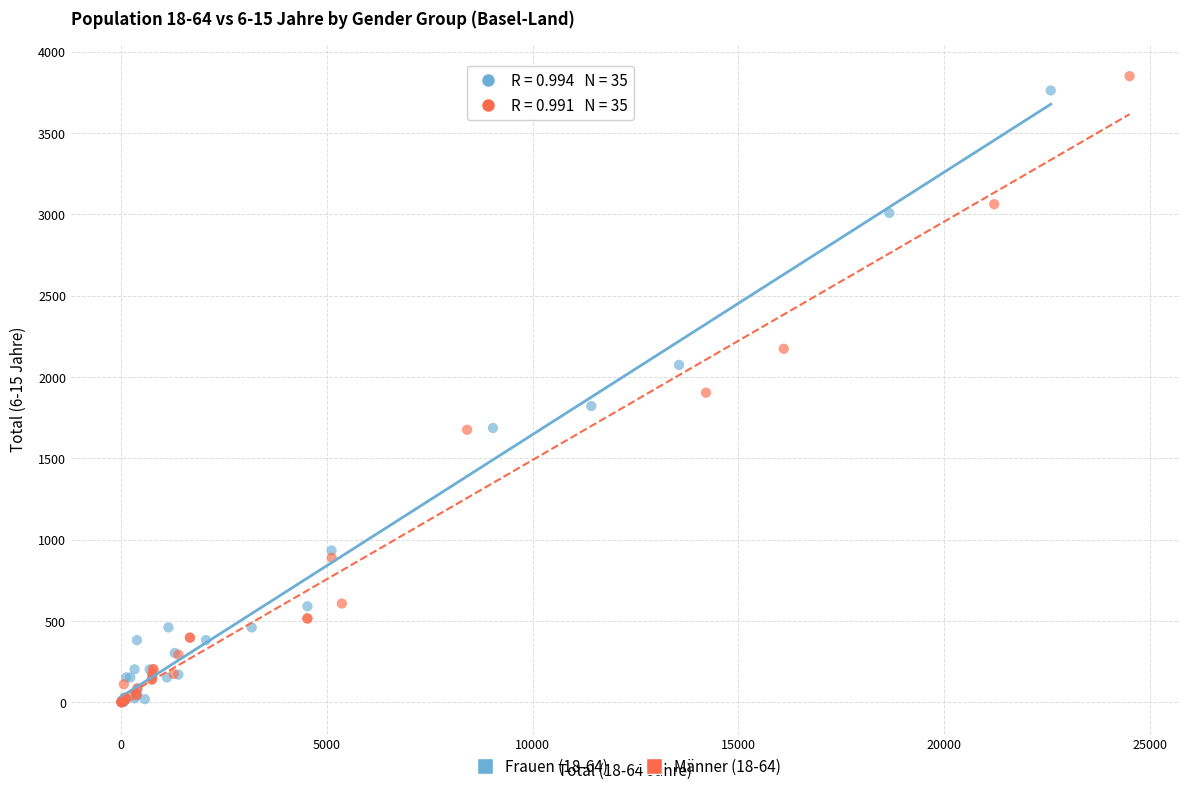

Which series has the largest Y range (max minus min)?

Männer (18-64)